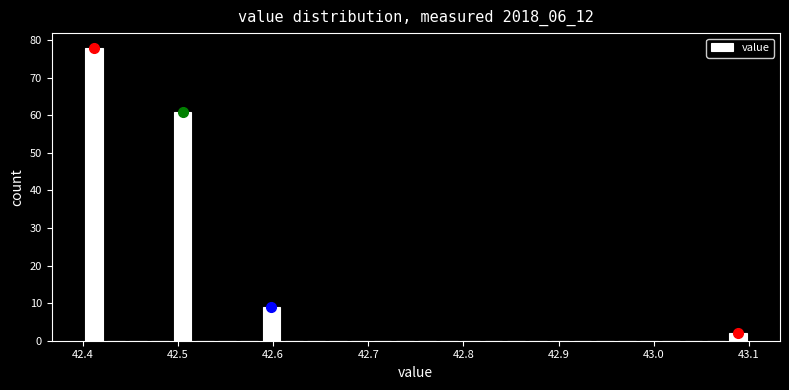

Around what value on the x-axis is the tallest bar? Give the approximate position of its centre, as read against the axis.

42.41